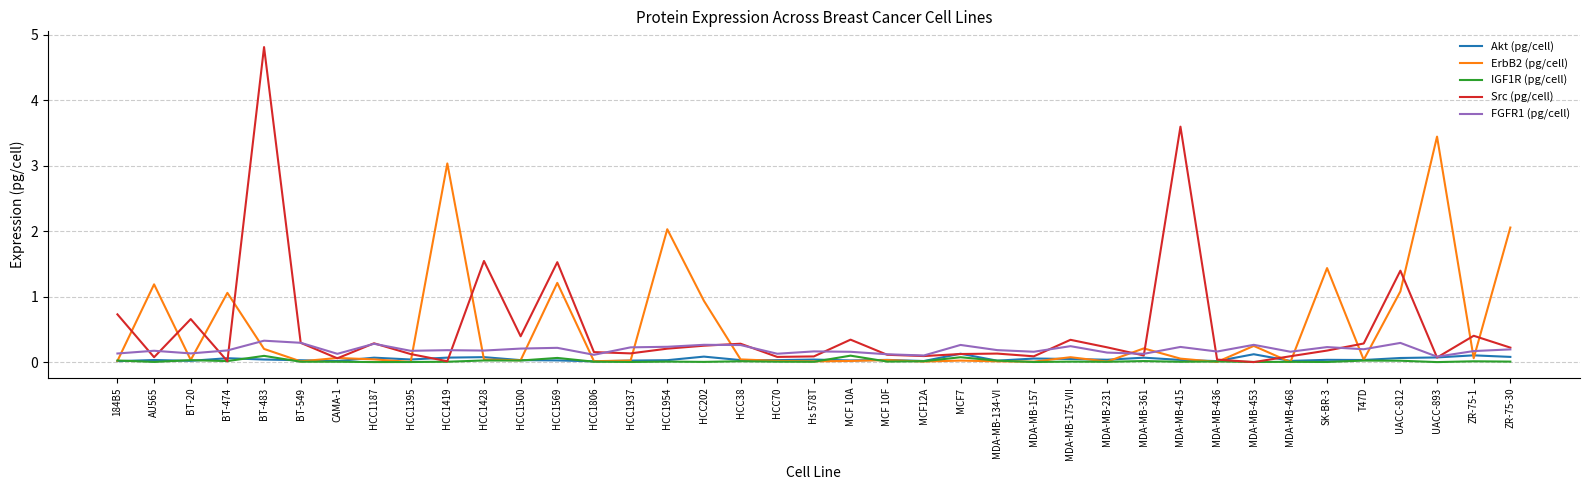

True or false: ErbB2 (pg/cell) and IGF1R (pg/cell) intersect in this chart.

True